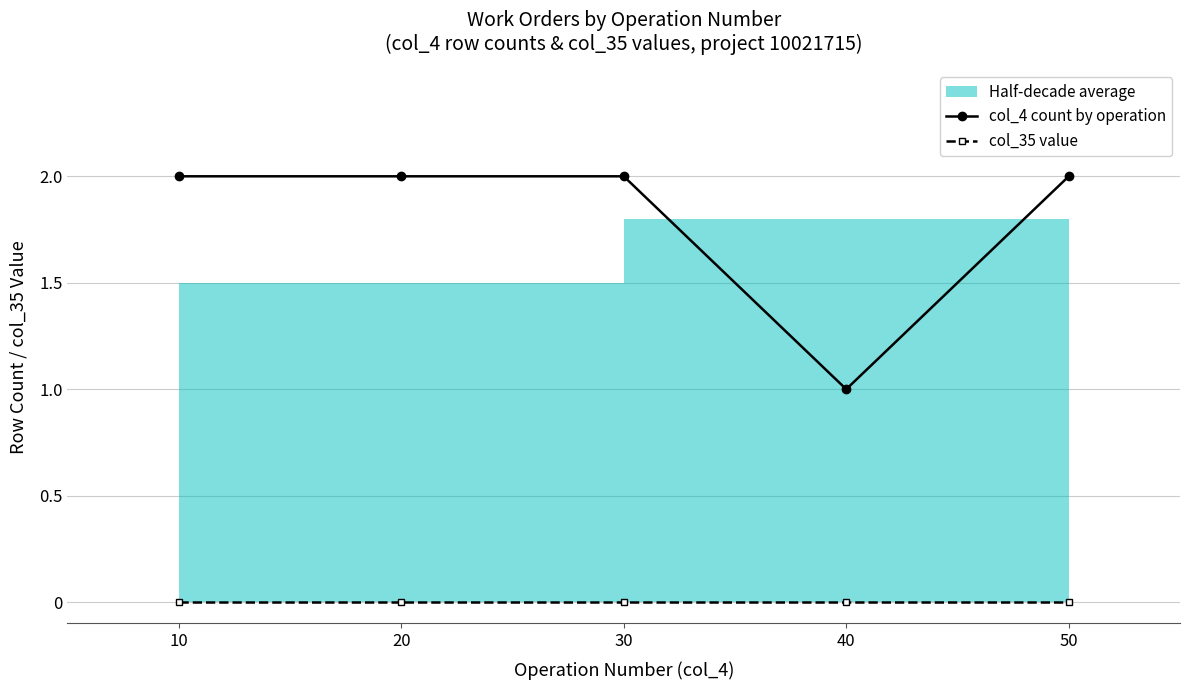

List the series in order of their peak value, highest first.

col_4 count by operation, col_35 value